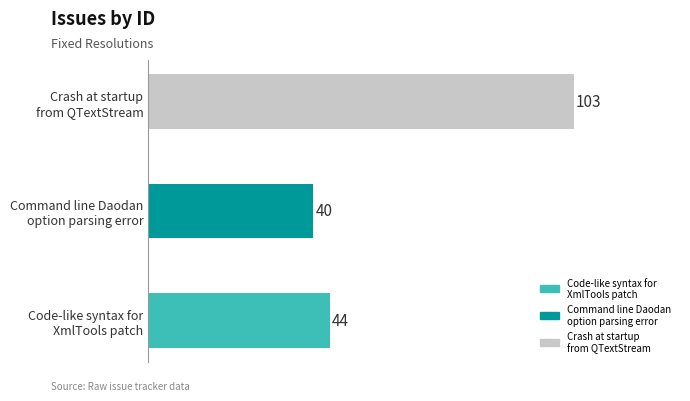

Are the bars grouped side by side (vs. stacked)?

No